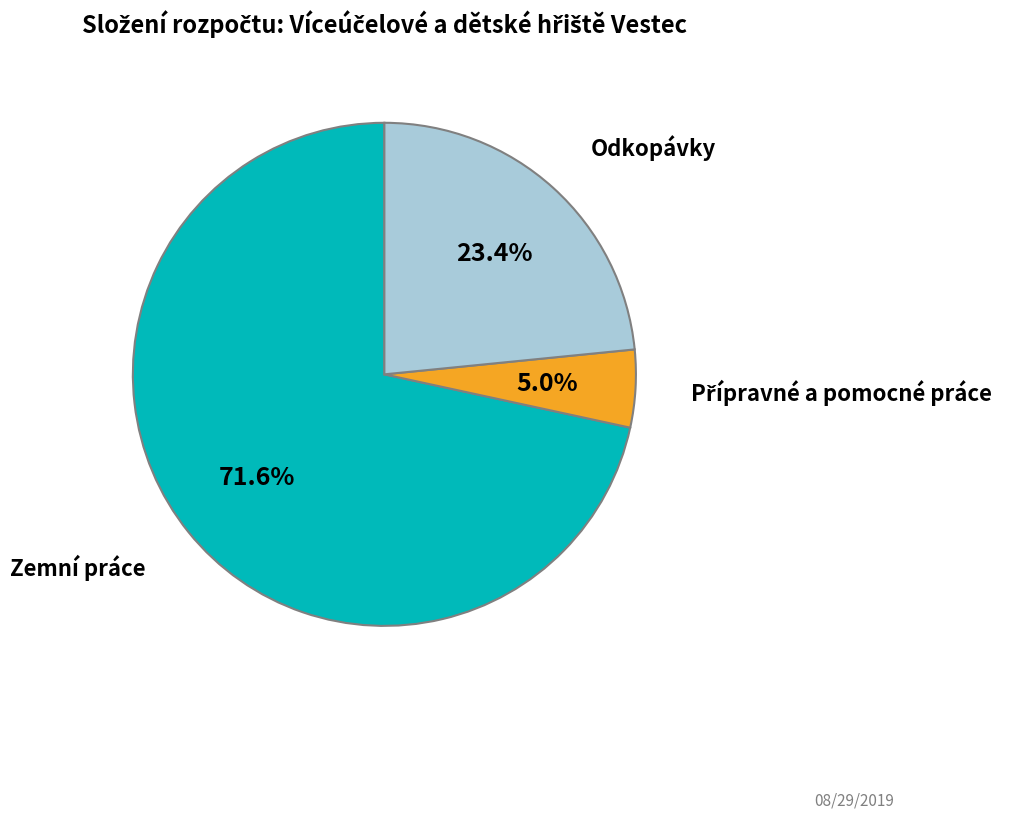

Count the number of slices in the pie.

3